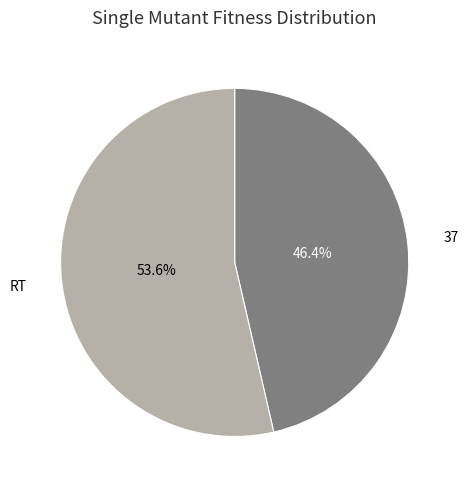

True or false: RT accounts for 54% of the total.

True